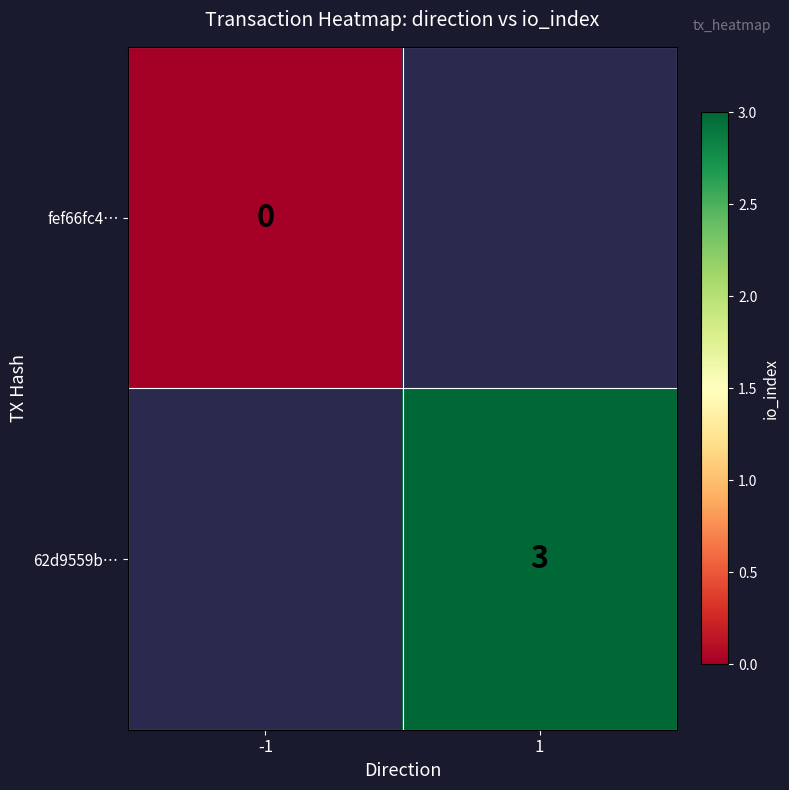

At how many categories does at least one series exceed 0?

1